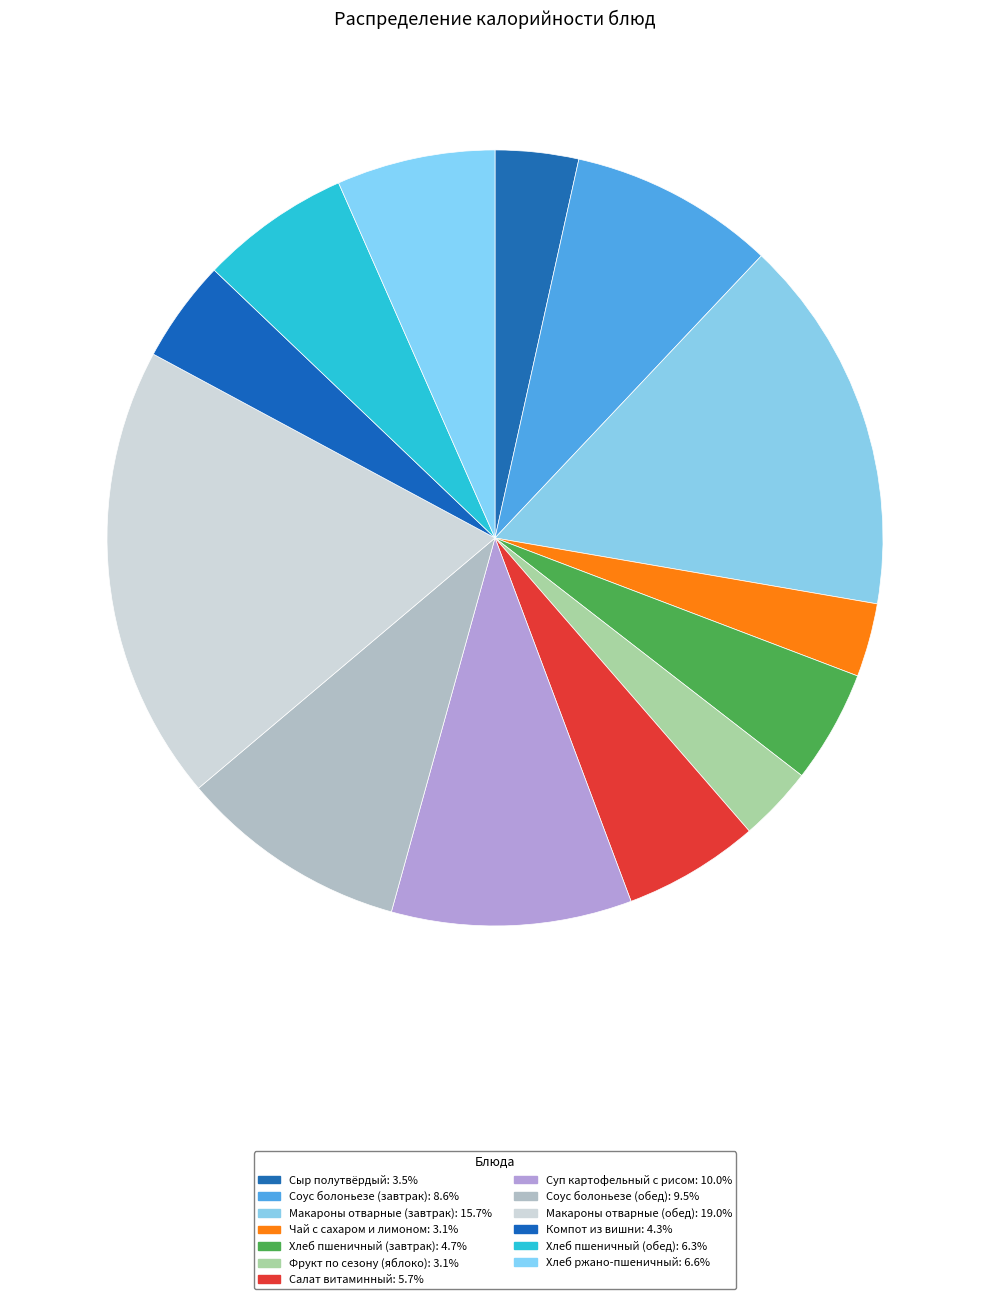

Combined, do Соус болоньезе (обед) and Хлеб ржано-пшеничный account for over 50%?

No